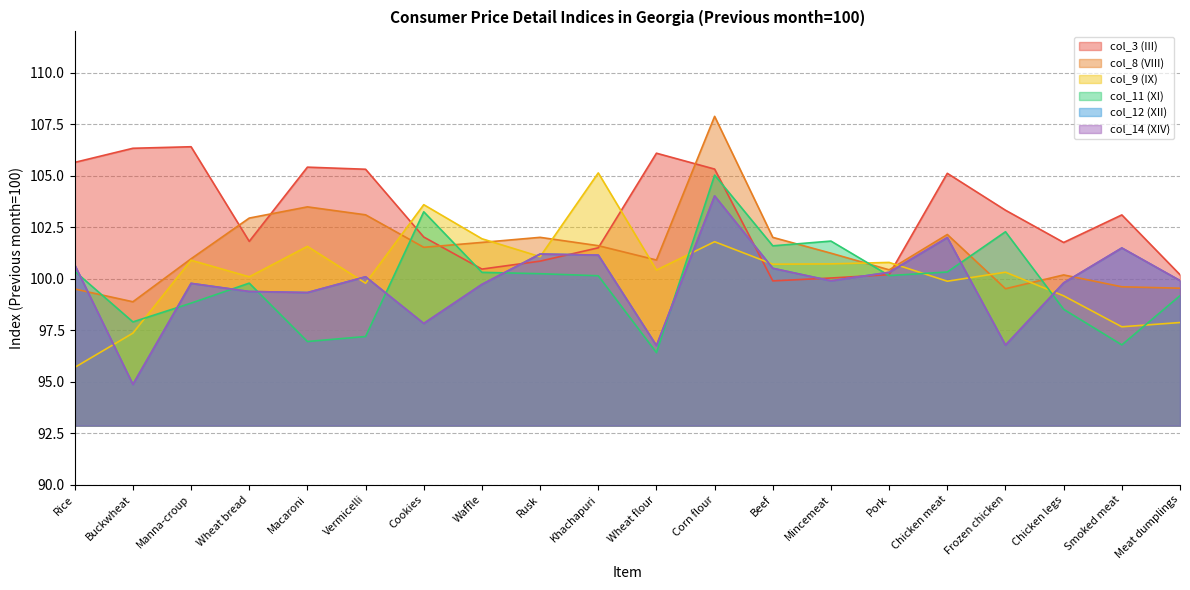

What is the approximate value of col_11 (XI) at Waffle?

100.3